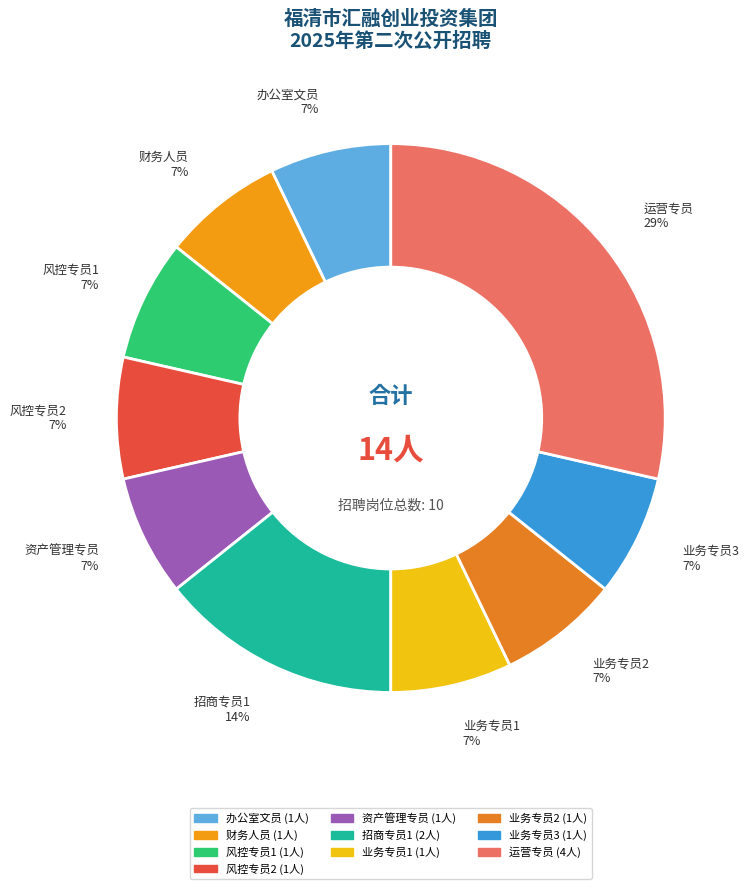

To the nearest percent, what is the average slice percentage?

10%